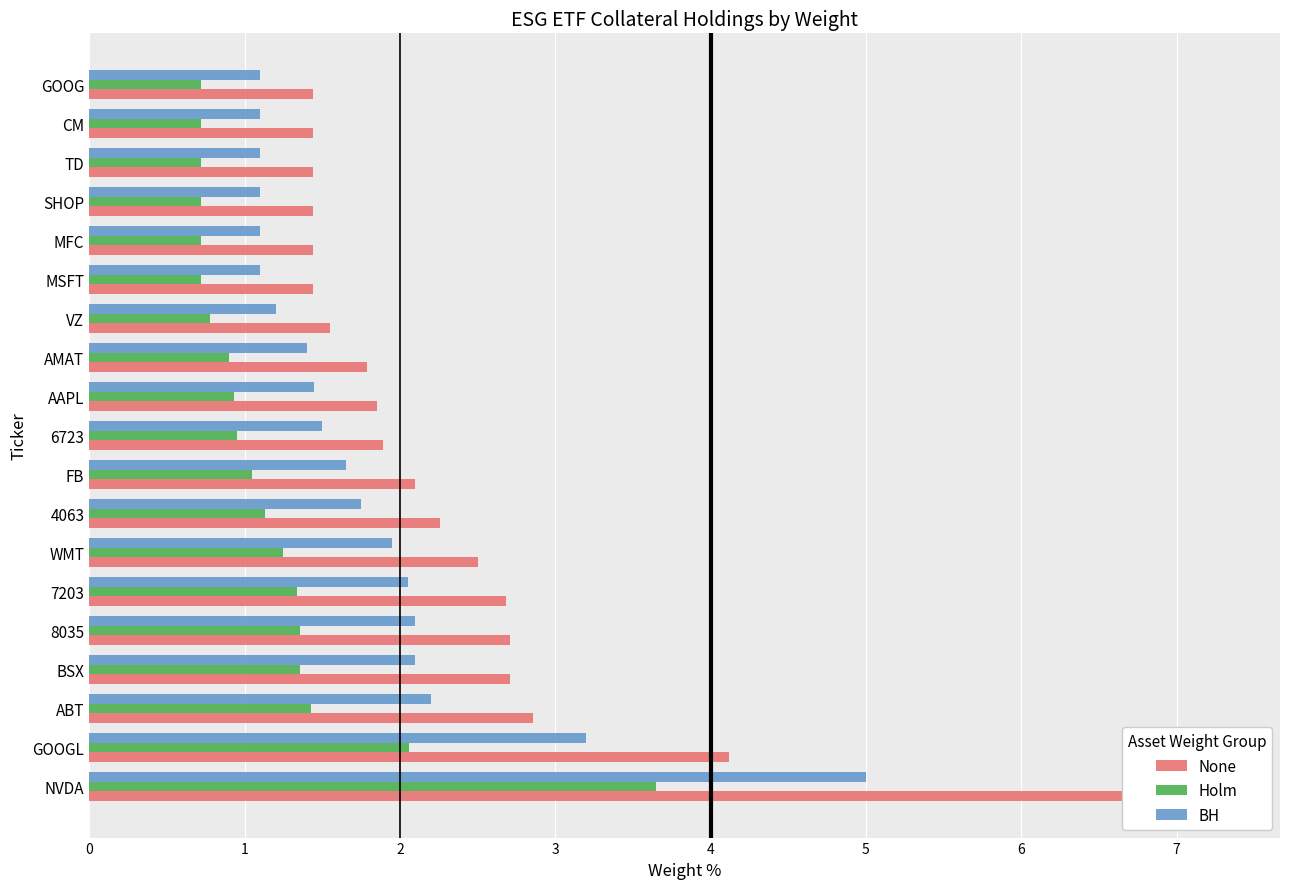

Reading left to right, extract all data points from this chart.

None: 7.3	4.1	2.9	2.7	2.7	2.7	2.5	2.3	2.1	1.9	1.9	1.8	1.6	1.4	1.4	1.4	1.4	1.4	1.4
Holm: 3.6	2.1	1.4	1.4	1.4	1.3	1.2	1.1	1.1	0.9	0.9	0.9	0.8	0.7	0.7	0.7	0.7	0.7	0.7
BH: 5.0	3.2	2.2	2.1	2.1	2.0	1.9	1.8	1.6	1.5	1.4	1.4	1.2	1.1	1.1	1.1	1.1	1.1	1.1